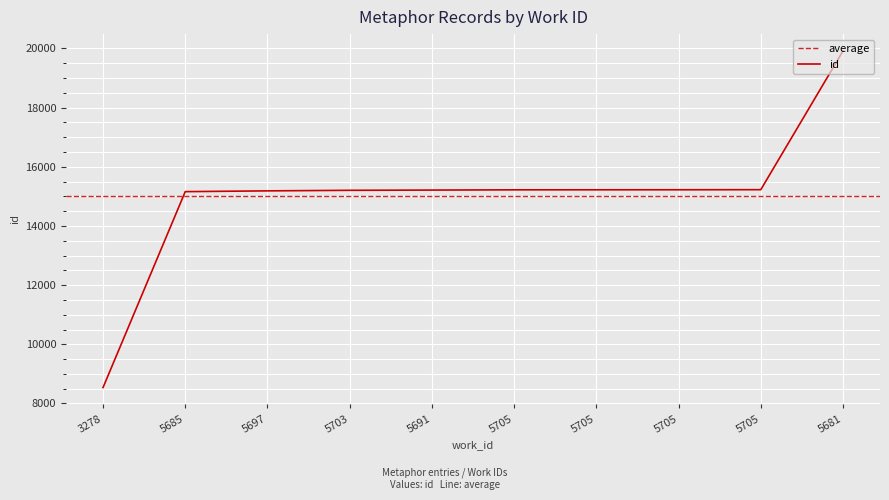

What is the label of the 10th point from the right?

3278